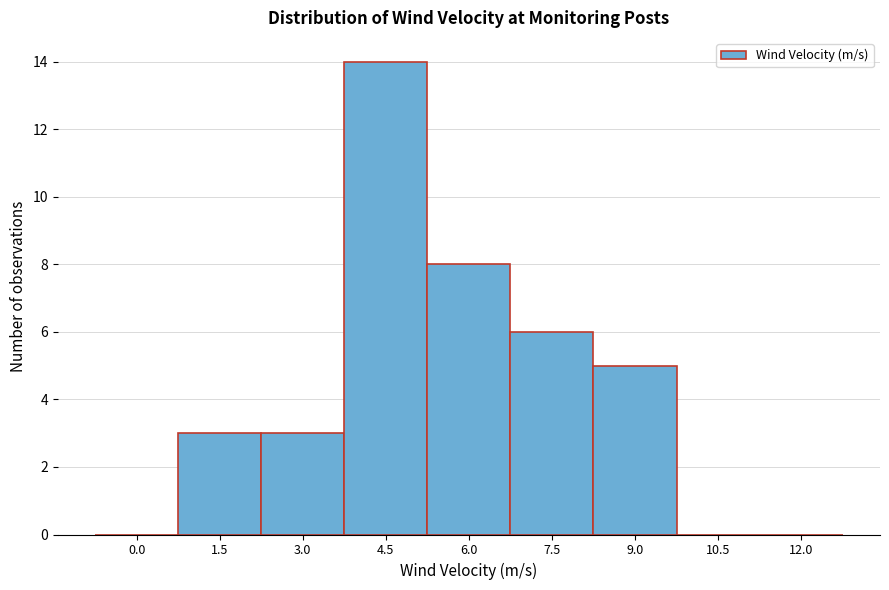

Reading left to right, transcribe all the data shown in this chart.

0.0=0	1.5=3	3.0=3	4.5=14	6.0=8	7.5=6	9.0=5	10.5=0	12.0=0